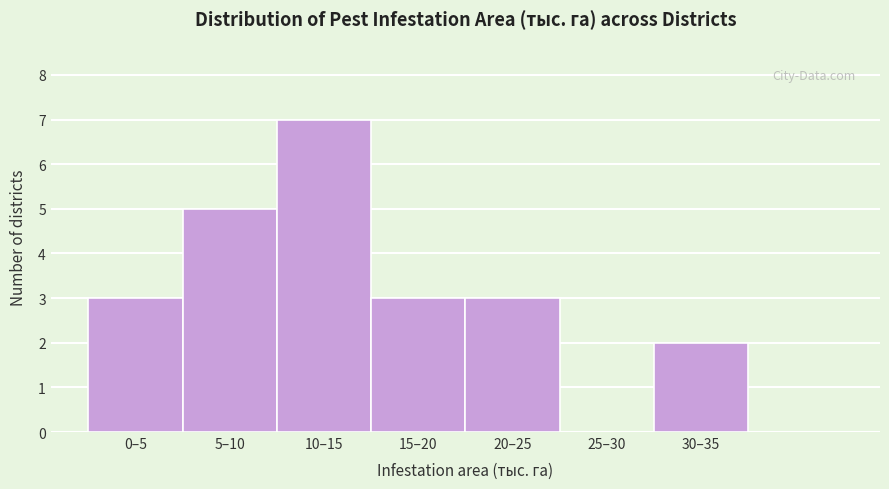

Reading left to right, what are all the values shown in this chart?

0–5=3	5–10=5	10–15=7	15–20=3	20–25=3	25–30=0	30–35=2